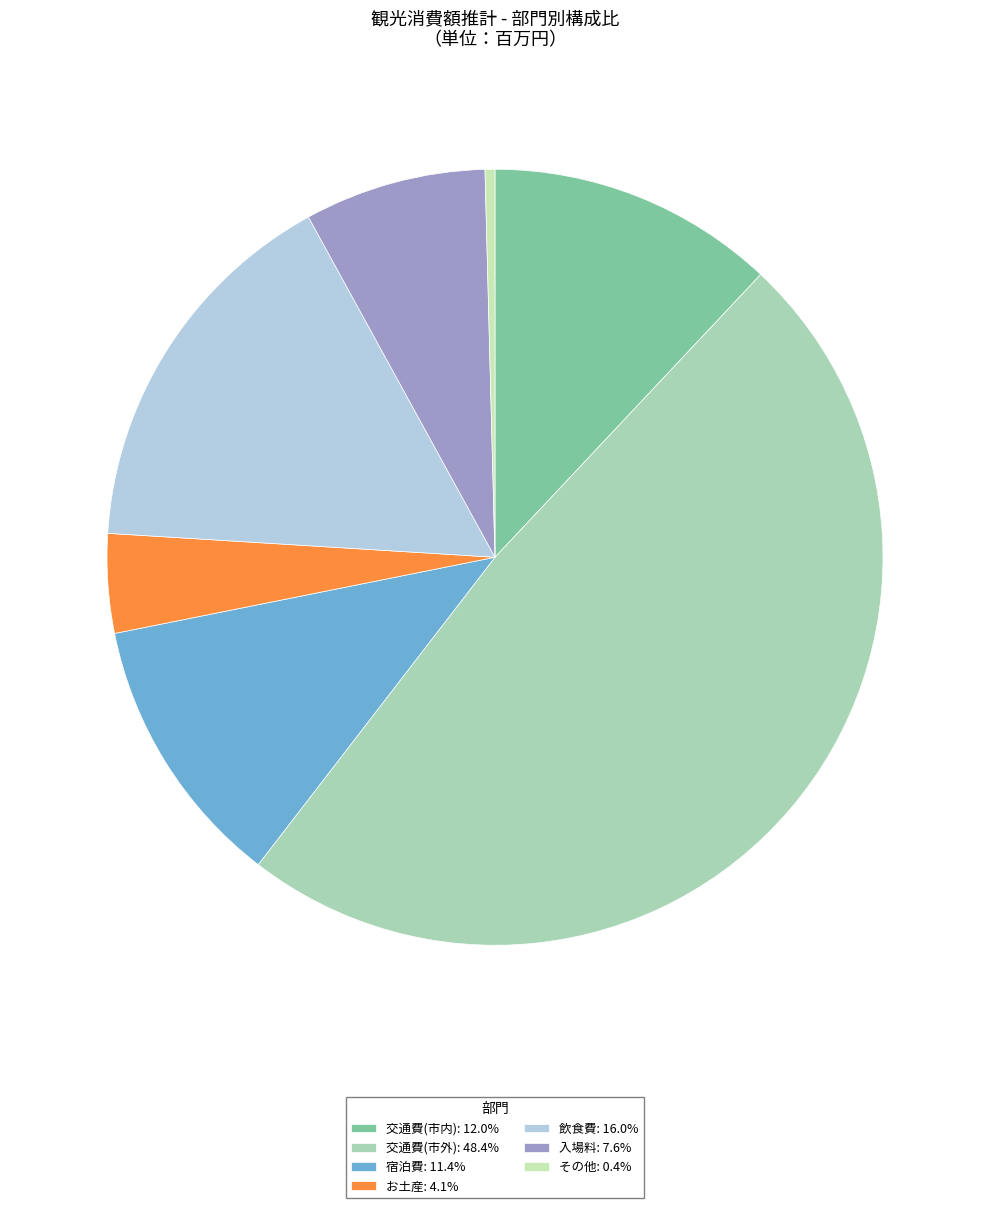

To the nearest percent, what is the combined percentage of 飲食費 and 宿泊費?

27%